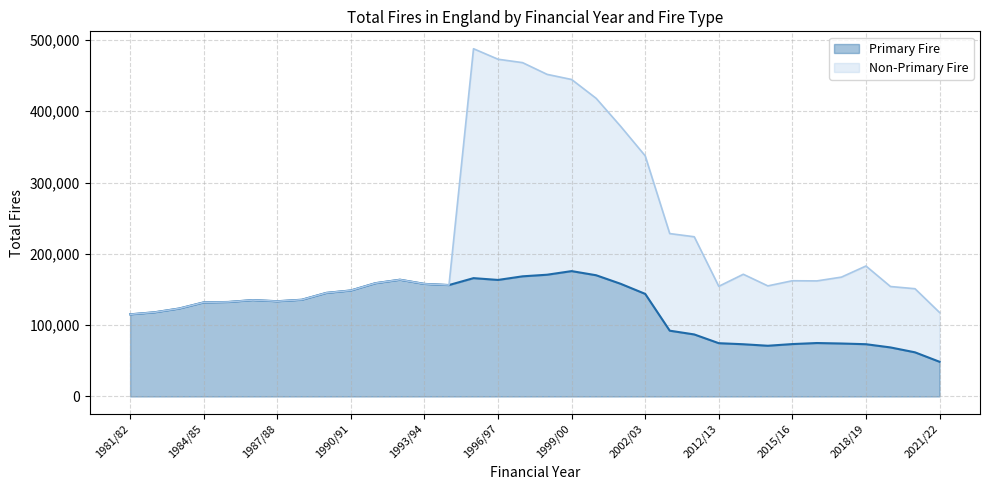

True or false: the data shows 113310 at 2013/14.

False